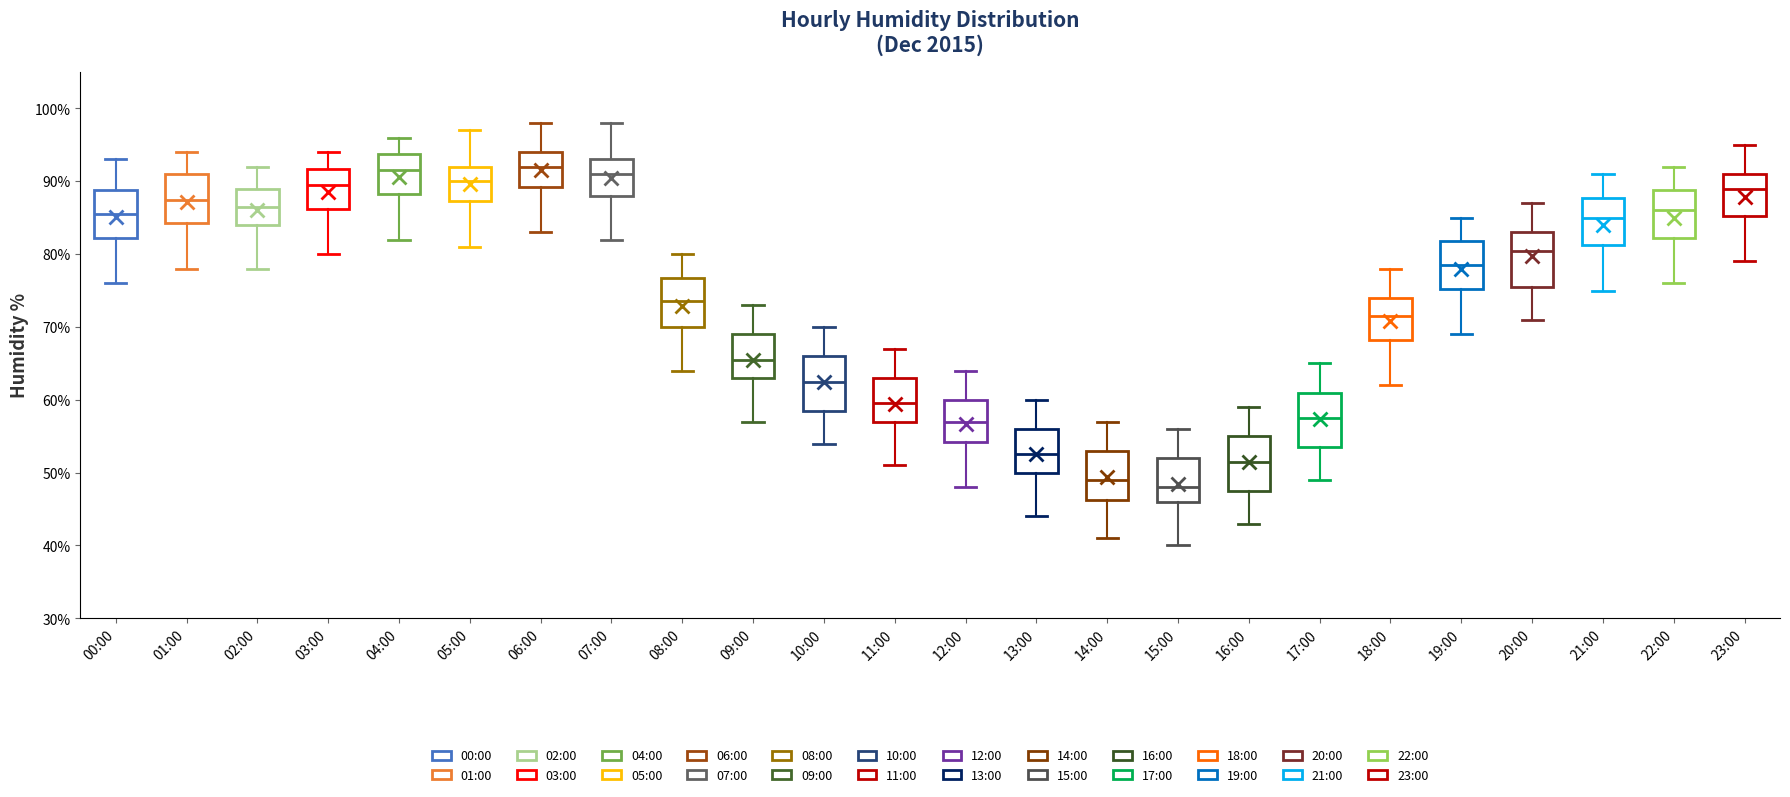

Which box has the lowest median line?

15:00